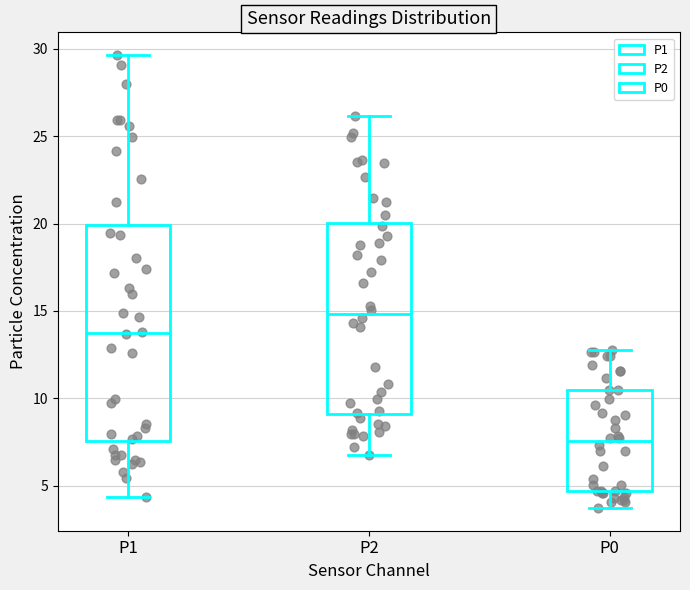

Where does the upper whisker of the box for P0 end on the y-axis? The values are not printed on the chart, so give them approximately, as read against the axis.

13.0